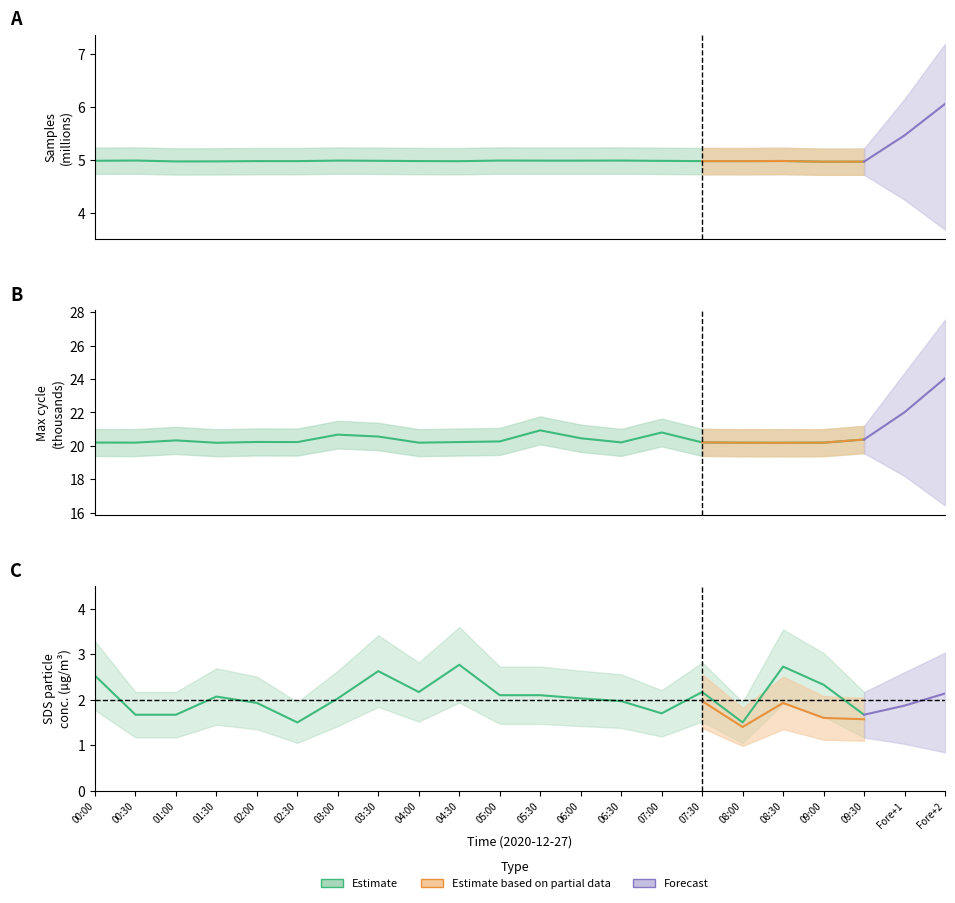

True or false: Samples has more than 0 interior local peaks.

True